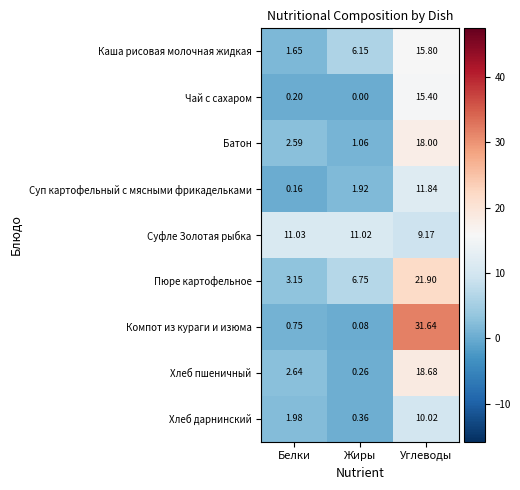

At which category is the sum across all series the highest?

Углеводы